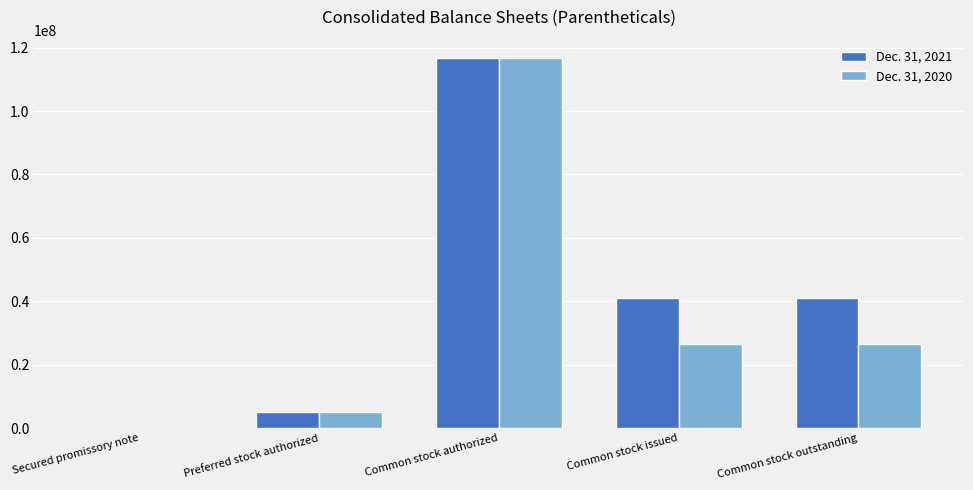

What is the sum of all Dec. 31, 2021 values?

203647875